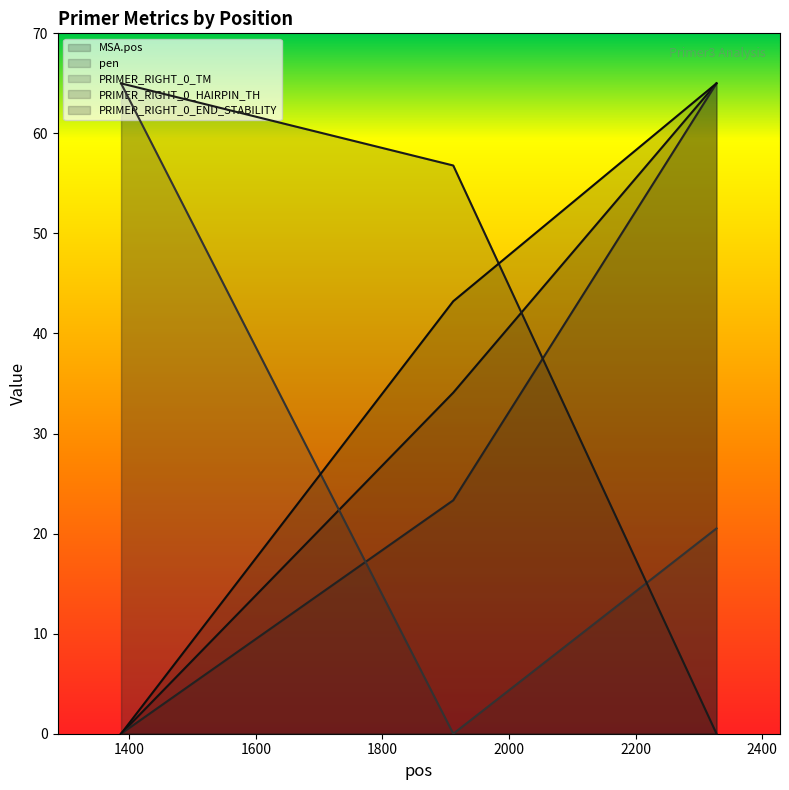

Reading left to right, extract all data points from this chart.

MSA.pos: 0.0	34.1	65.0
pen: 0.0	23.3	65.0
PRIMER_RIGHT_0_TM: 65.0	0.0	20.5
PRIMER_RIGHT_0_HAIRPIN_TH: 65.0	56.8	0.0
PRIMER_RIGHT_0_END_STABILITY: 0.0	43.2	65.0